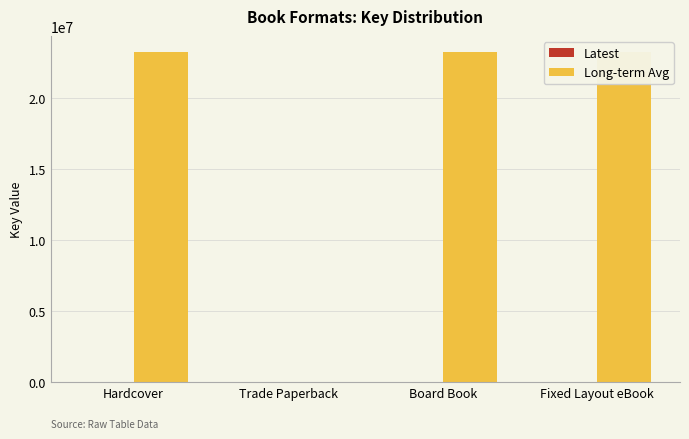

Which series has the widest spread of values?

Long-term Avg